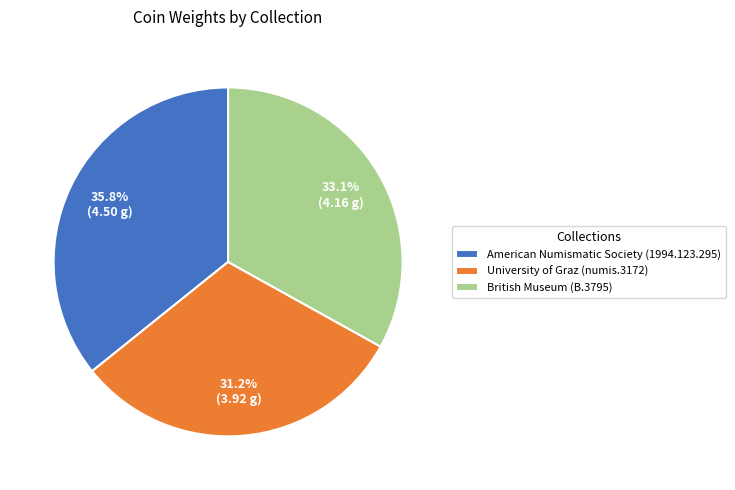

Combined, do American Numismatic Society (1994.123.295) and University of Graz (numis.3172) account for over 50%?

Yes